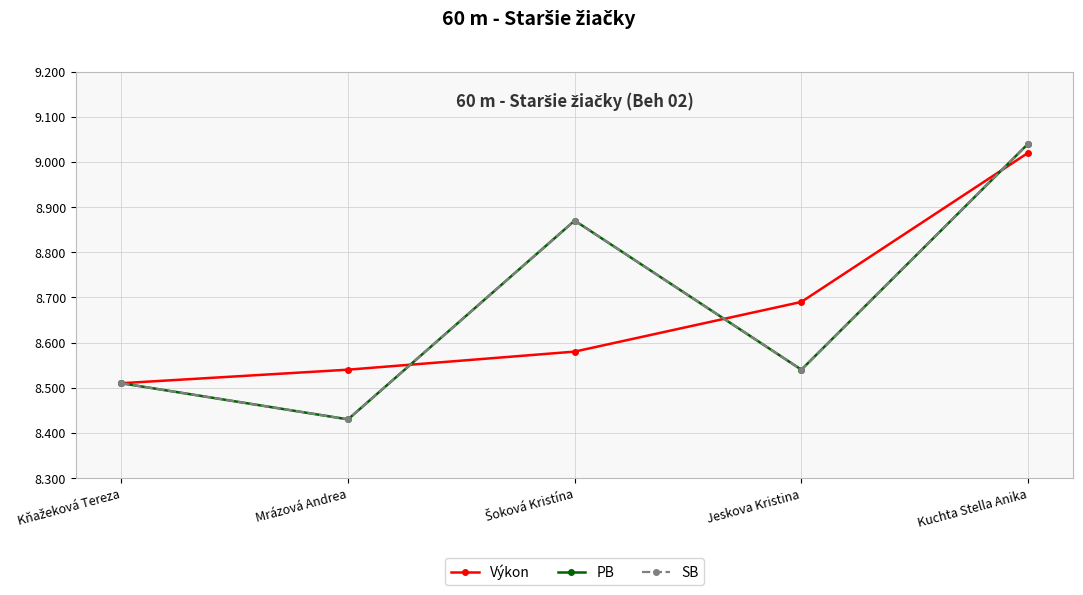

Reading left to right, extract all data points from this chart.

Výkon: 8.5	8.5	8.6	8.7	9.0
PB: 8.5	8.4	8.9	8.5	9.0
SB: 8.5	8.4	8.9	8.5	9.0